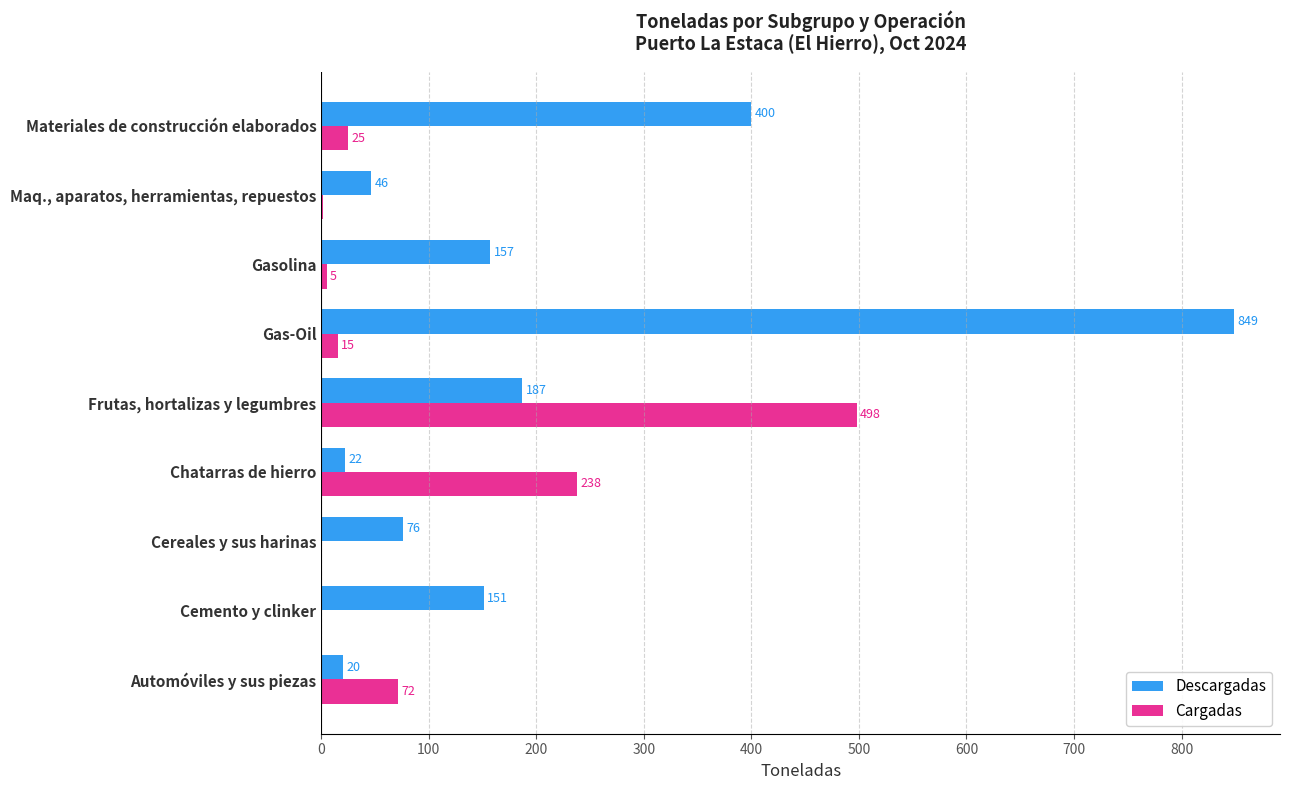

At which category does the chart reach its peak across all series?

Gas-Oil